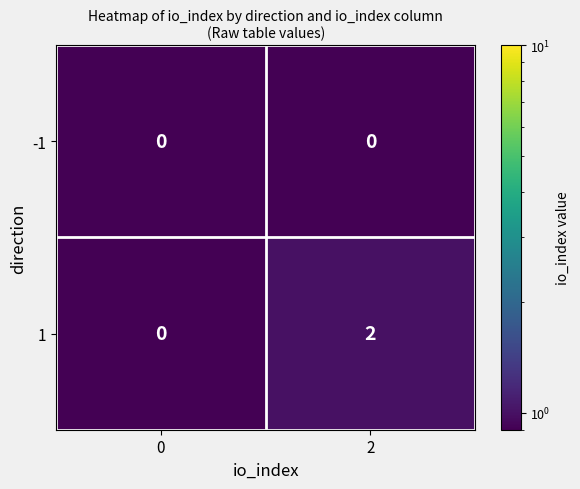

Rank the series by their average value, from highest to lowest.

1, -1